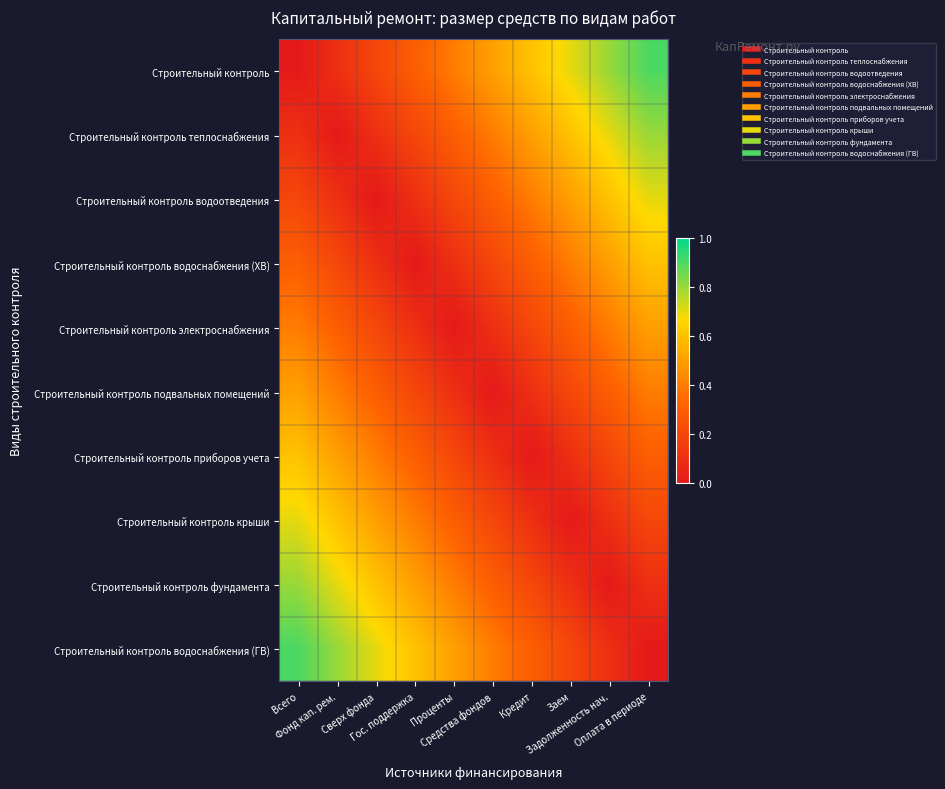

At how many categories does at least one series exceed 0?

10